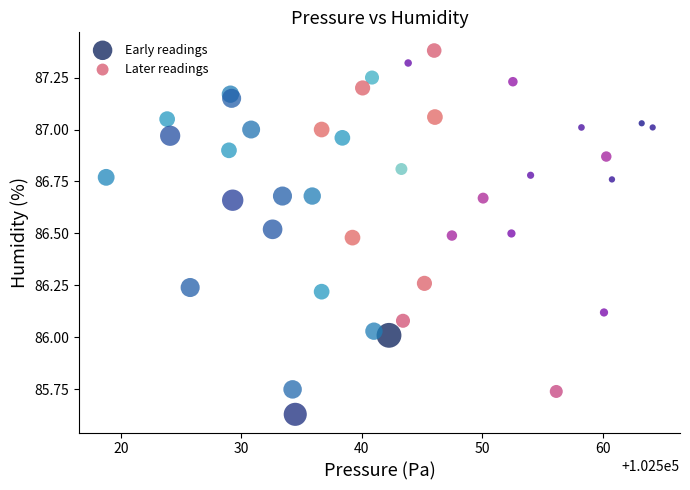

Which series contains the lowest Y value?

Early readings